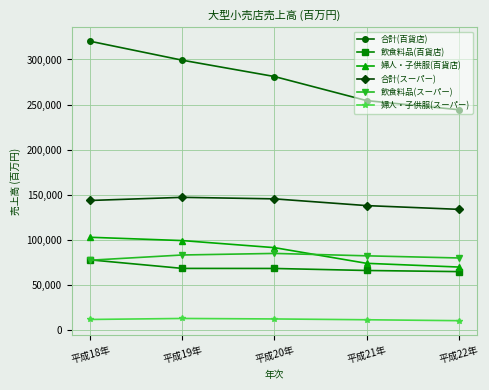

How many 合計(スーパー) values are between 137973 and 145442?

3